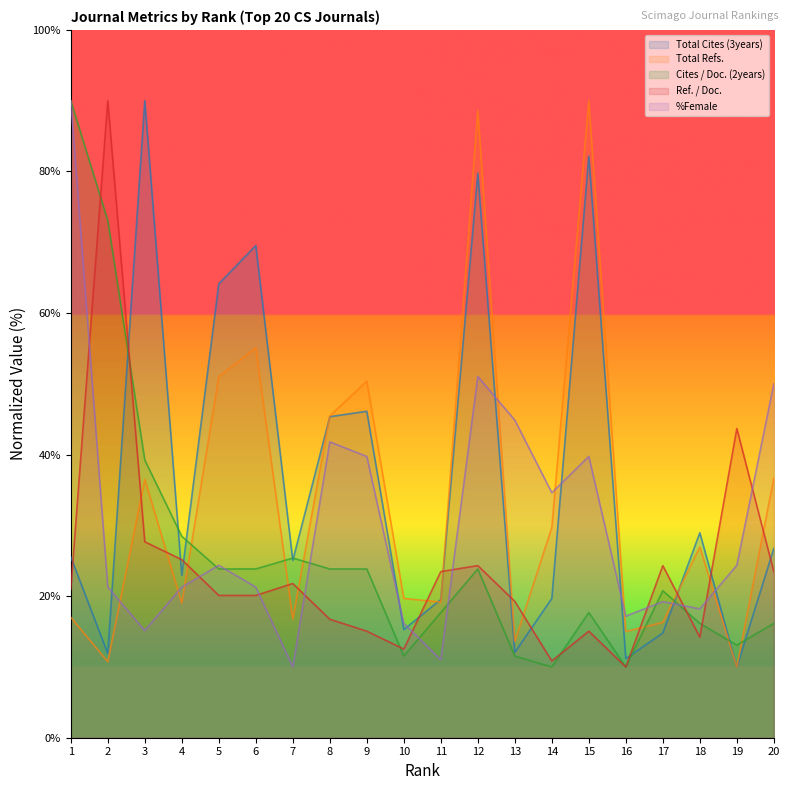

Between 10 and 16, which series saw the biggest shift?

Total Refs.